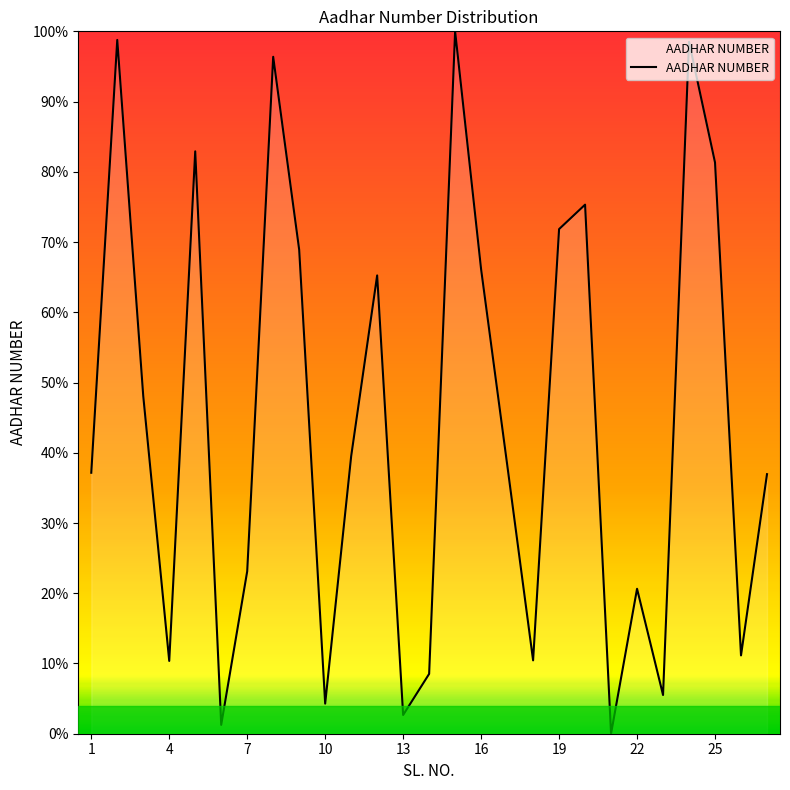

What is the maximum value shown in the chart?

100.0